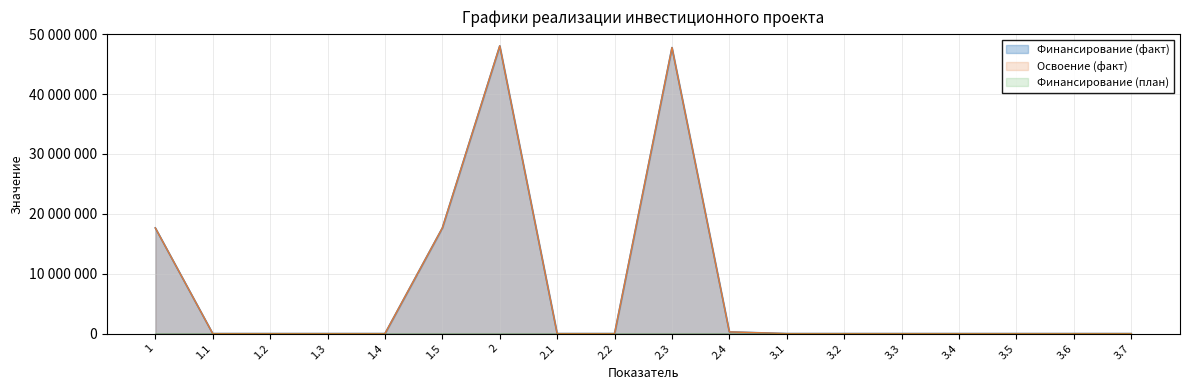

Reading left to right, extract all data points from this chart.

Финансирование (план): 4	0	0	0	0	4	3	0	0	3	0	0	0	0	0	0	0	0
Финансирование (факт): 17642000	0	0	0	0	17642000	48035000	0	0	47750000	285000	0	0	0	0	0	0	0
Освоение (факт): 17642000	0	0	0	0	17642000	48035000	0	0	47750000	285000	0	0	0	0	0	0	0